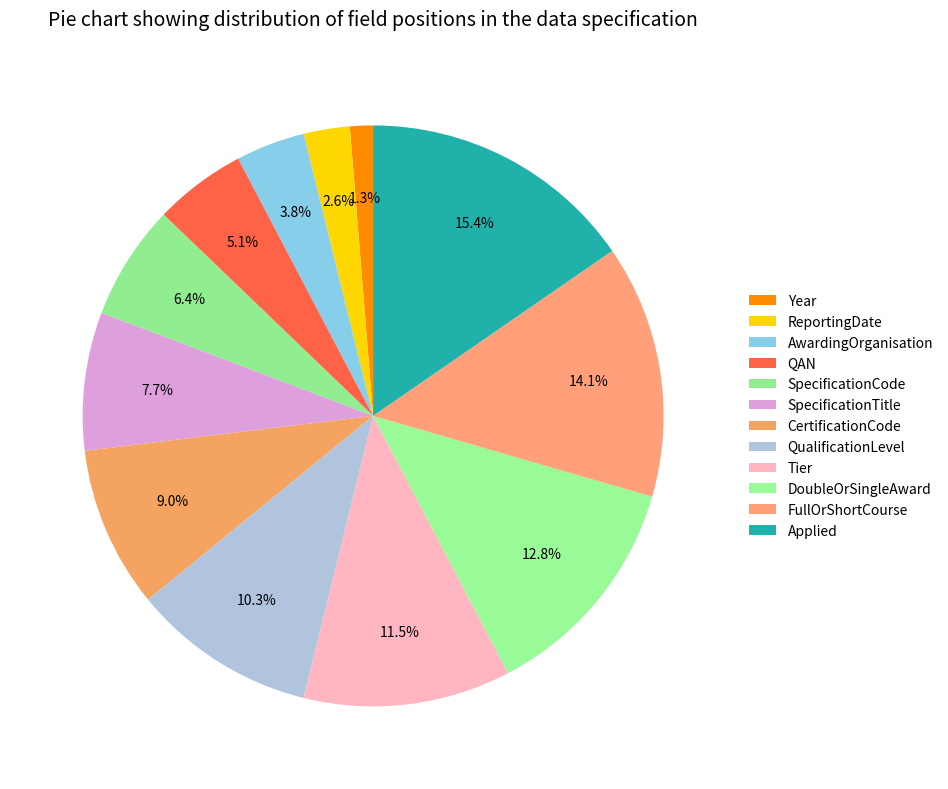

What is the largest slice in the pie chart?

Applied